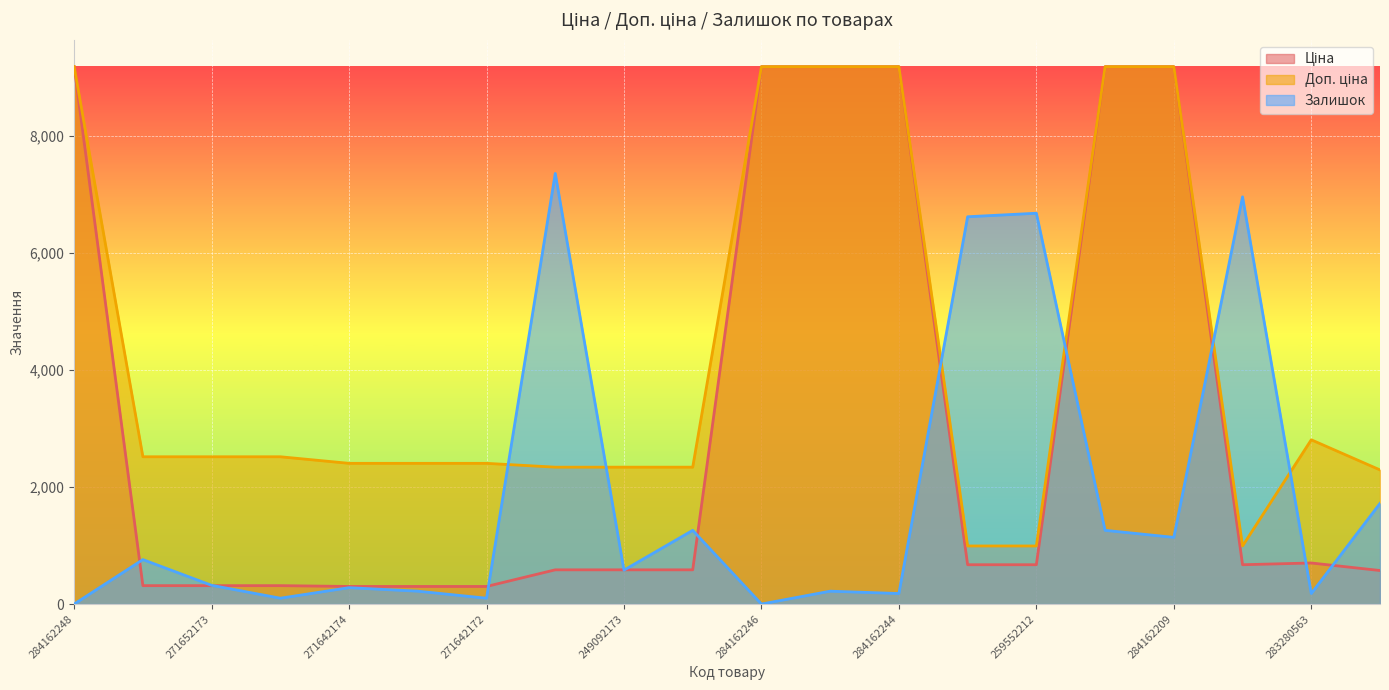

How many data points does each series have?

20